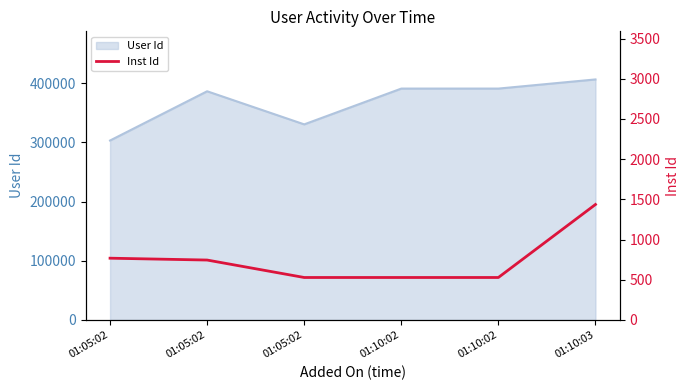

The value at 01:10:02 is 260. True or false?

False